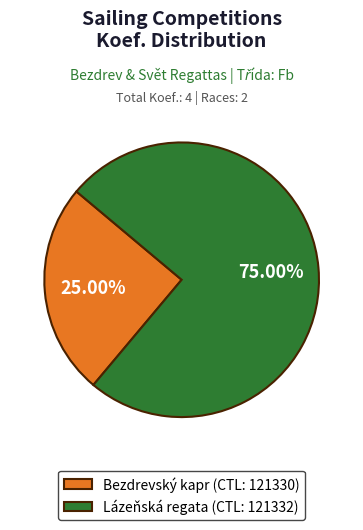

Do Bezdrevský kapr (CTL: 121330) and Lázeňská regata (CTL: 121332) together represent more than half of the pie?

Yes